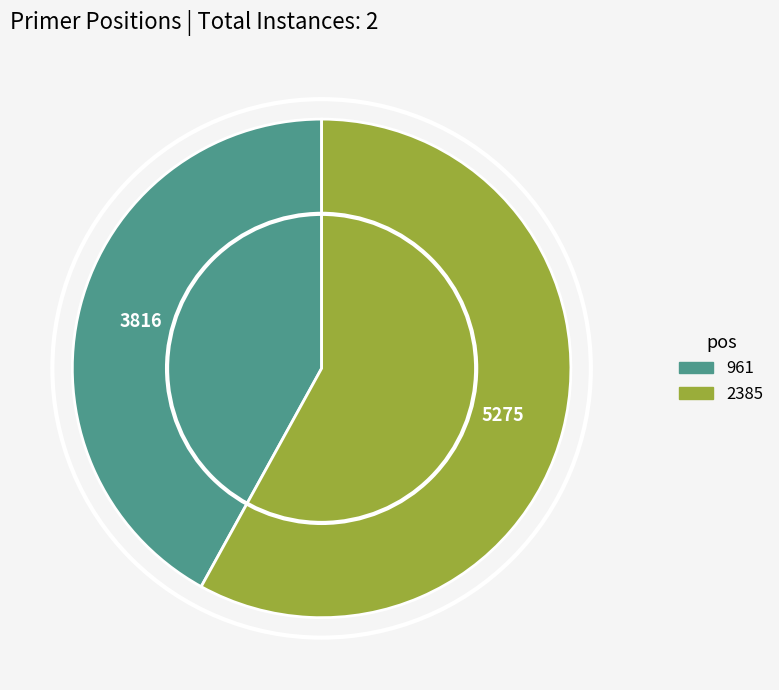

Rank the categories by value from highest to lowest.

2385, 961